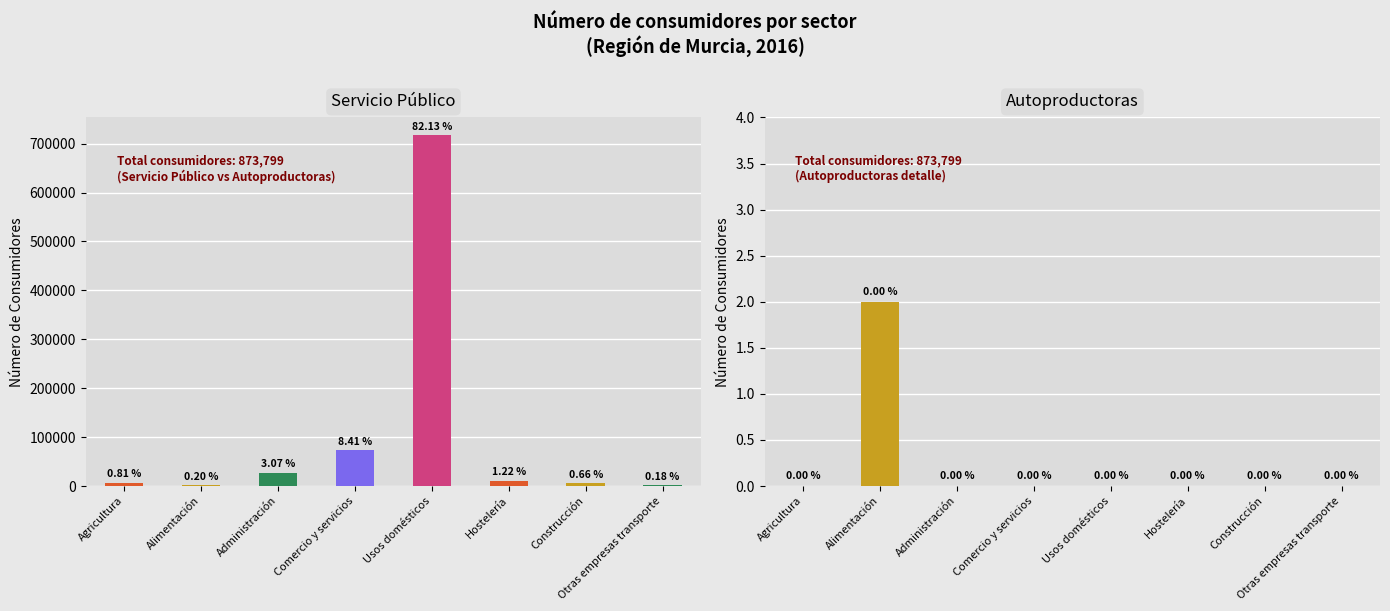

The value of Servicio Público at Construcción is 5806. True or false?

True